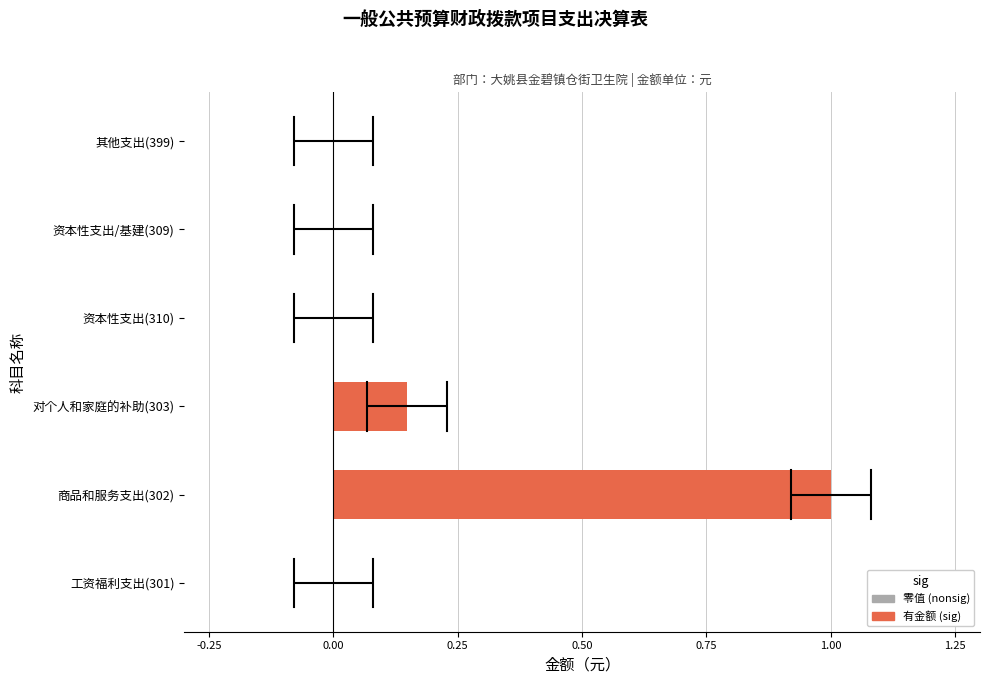

The value at 资本性支出(310) is 0.4. True or false?

False